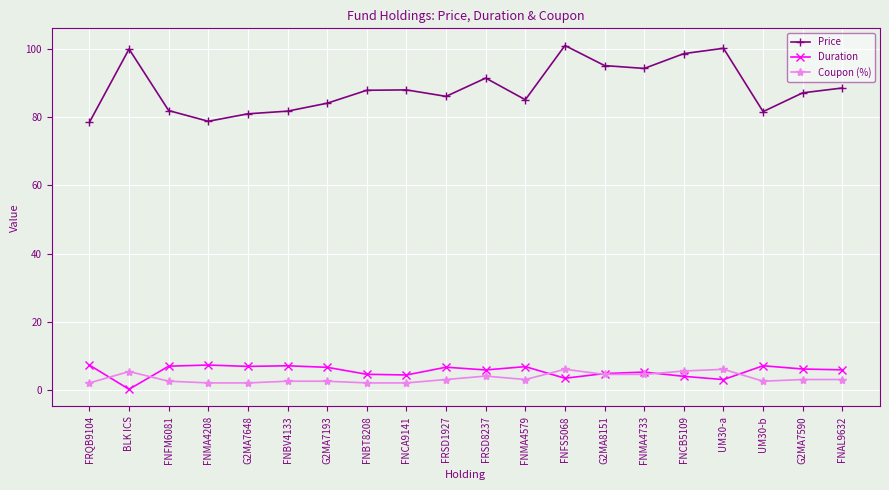

What is the difference between the maximum and minimum values in the Duration series?

7.1